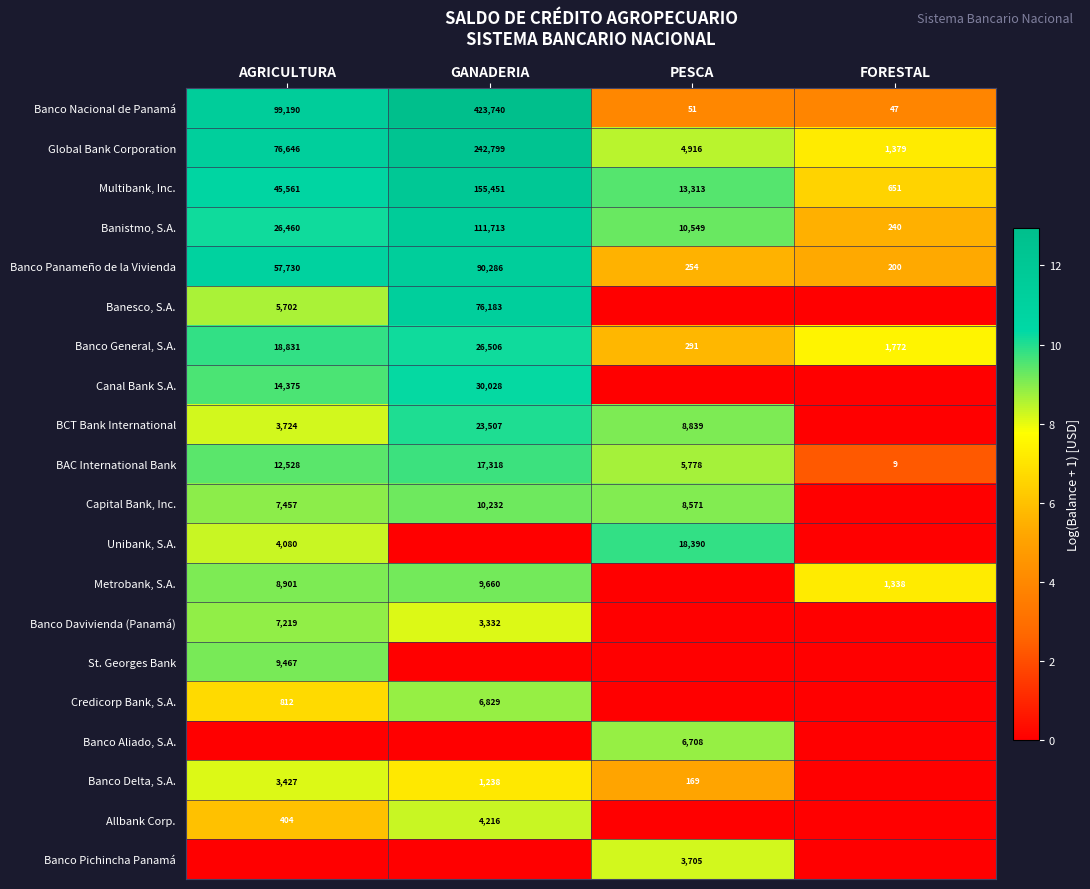

True or false: Banco Pichincha Panamá has a value of 2.1 at PESCA.

False